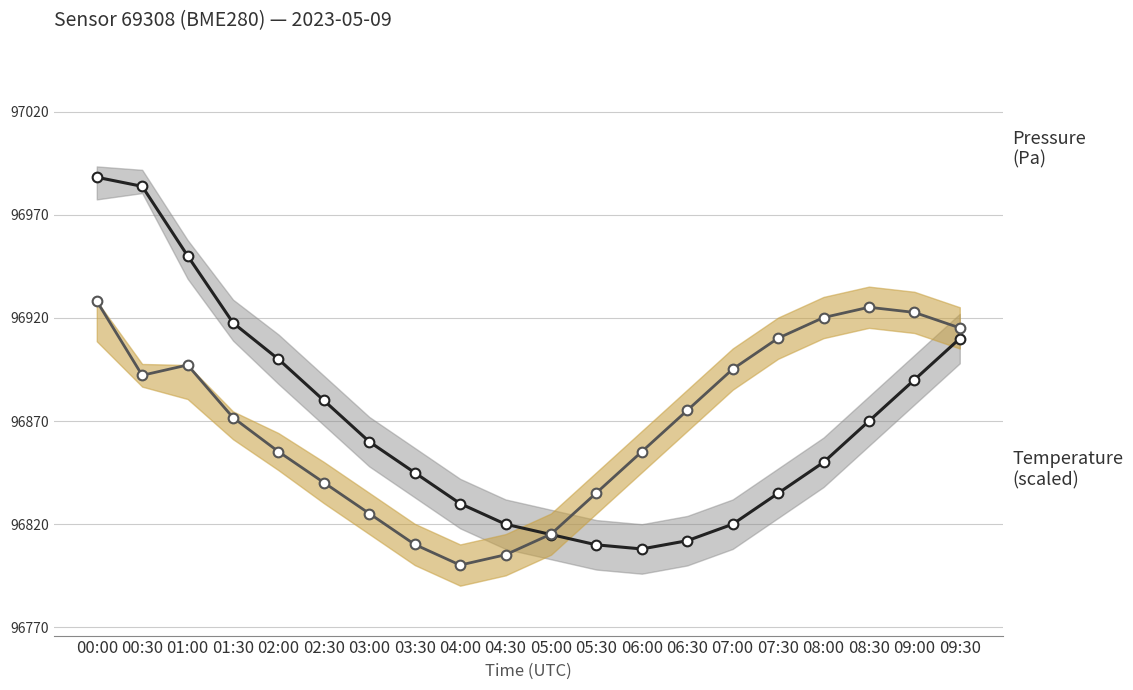

What is the difference between the maximum and minimum values in the pressure series?

180.2